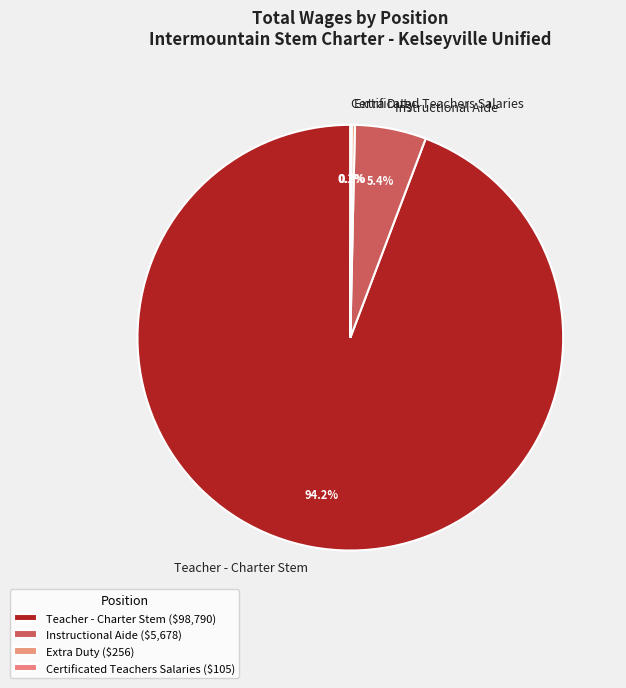

Is it true that Certificated Teachers Salaries is 13% of the pie?

False